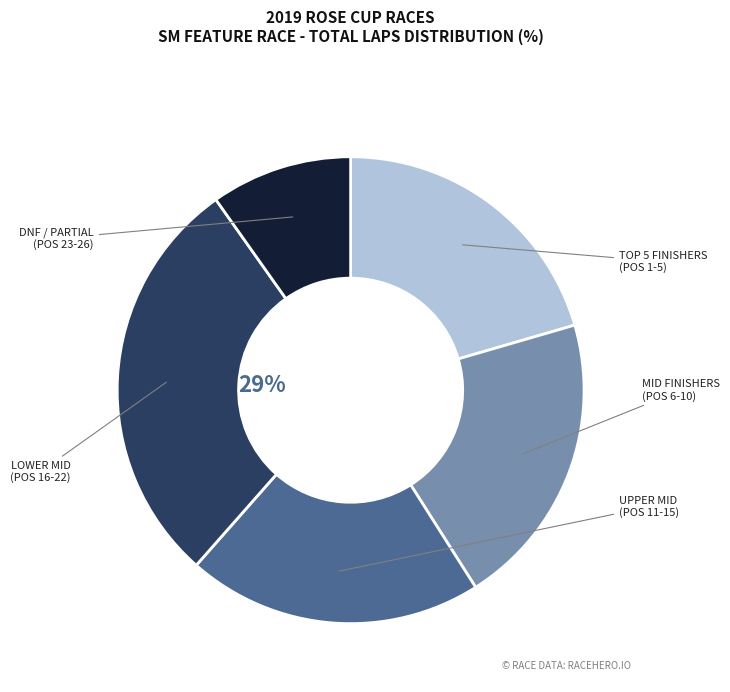

Does any single category account for the majority?

No